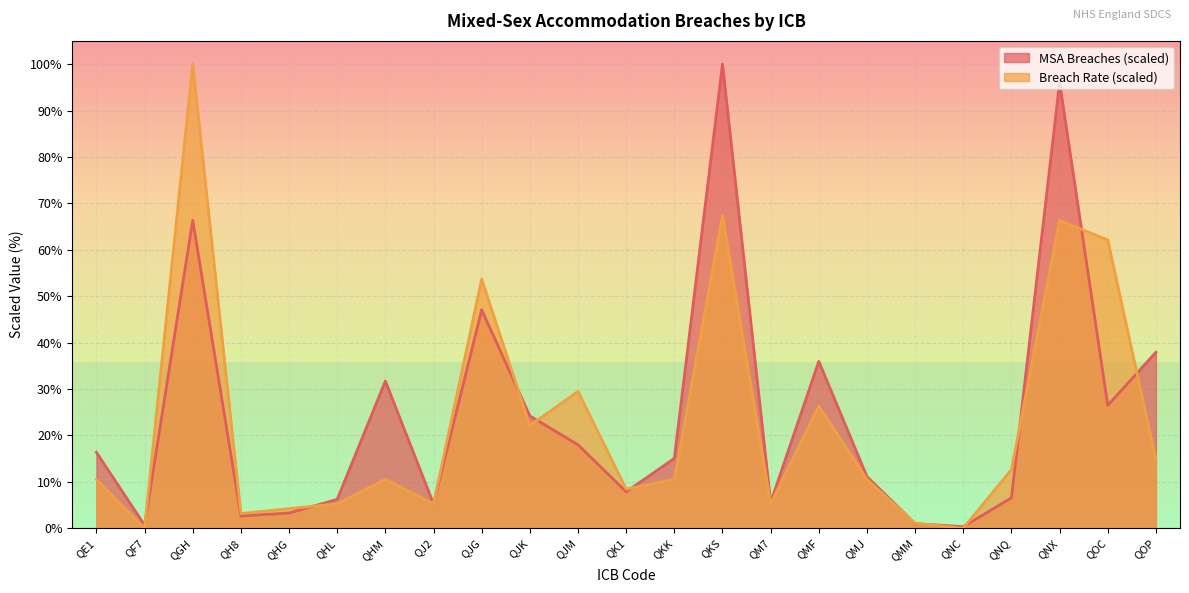

How many interior local valleys does the MSA Breaches series have?

7